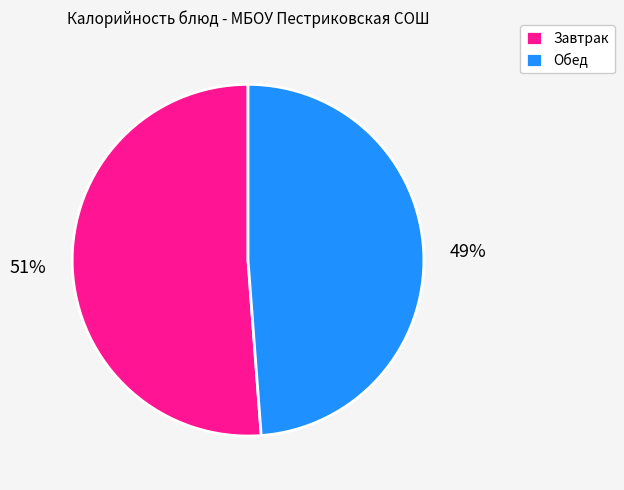

Is there a majority slice in this chart?

Yes